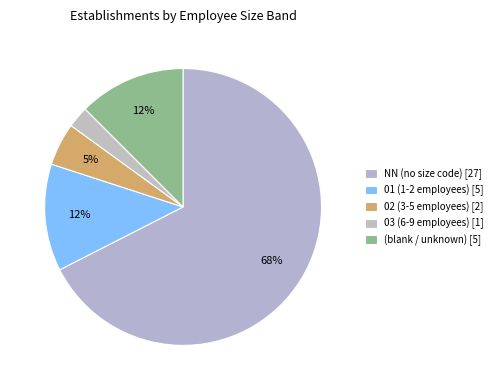

Count the number of slices in the pie.

5